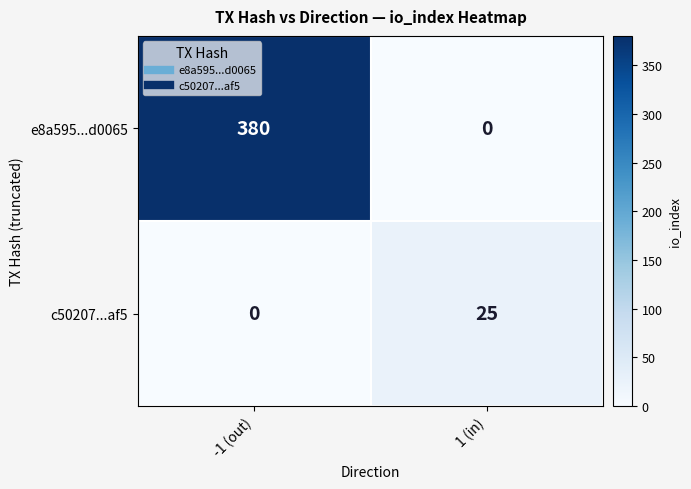

What is the spread (max minus min) of values at 1 (in)?

25